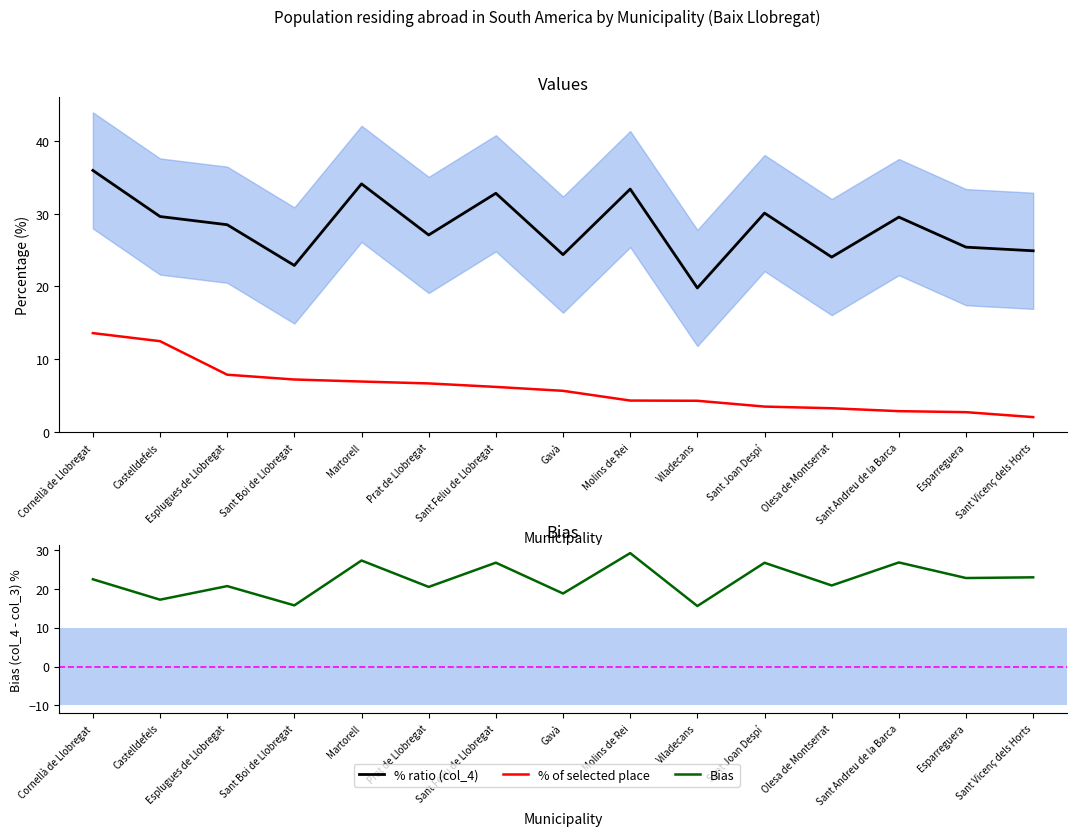

What is the smallest value displayed?

2.0